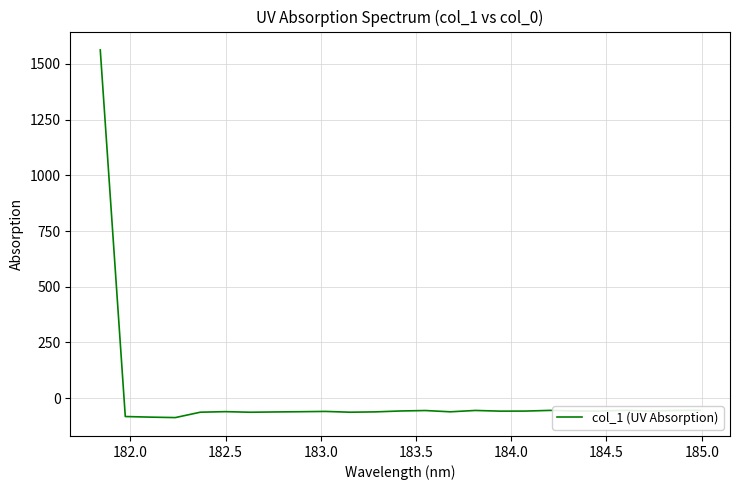

What is the greatest value displayed?

1562.1